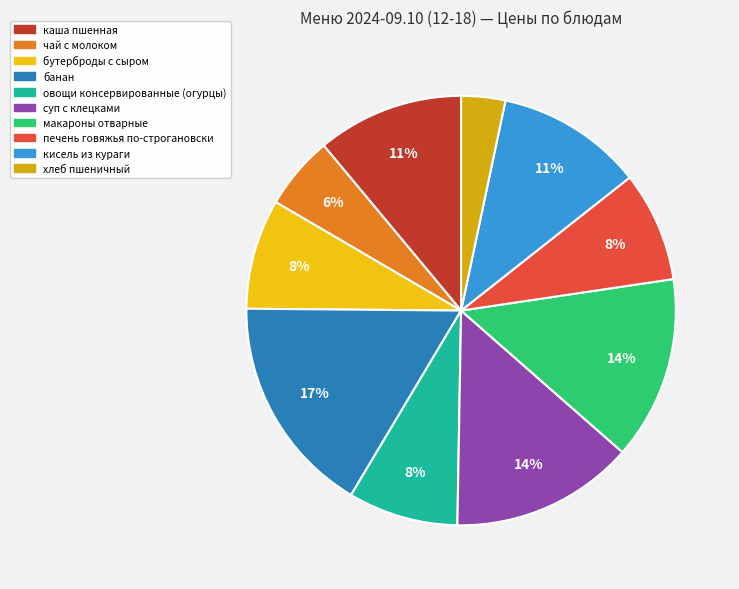

To the nearest percent, what is the combined percentage of печень говяжья по-строгановски and овощи консервированные (огурцы)?

17%